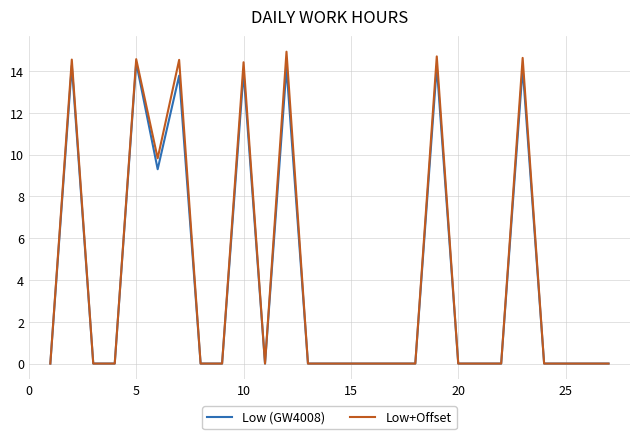

List the series in order of their overall mean, highest first.

Low+Offset, Low (GW4008)